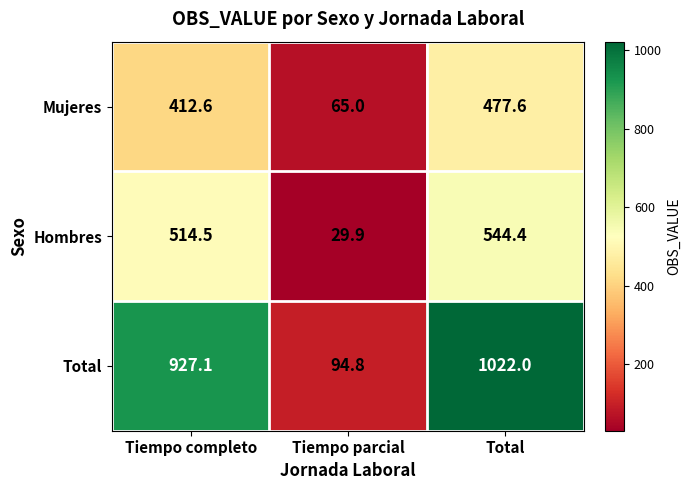

What is the greatest value displayed?

1022.0